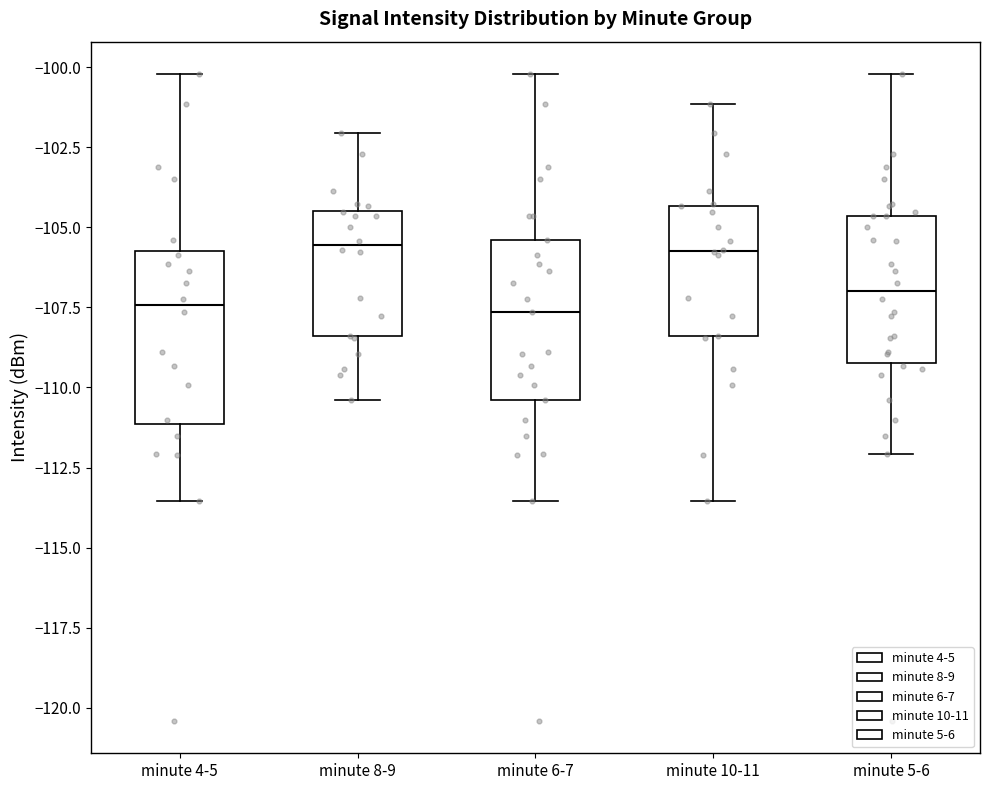

Reading left to right, transcribe this box plot: for each box, give where its median line is, the range the box spans, and where its two whiskers end, as read against the y-axis. The values are not printed on the chart, so give them approximately, as read against the axis.

minute 4-5: median -107.5, box -111.0 to -106.0, whiskers -113.5 to -100.0
minute 8-9: median -105.5, box -108.5 to -104.5, whiskers -110.5 to -102.0
minute 6-7: median -107.5, box -110.5 to -105.5, whiskers -113.5 to -100.0
minute 10-11: median -105.5, box -108.5 to -104.5, whiskers -113.5 to -101.0
minute 5-6: median -107.0, box -109.0 to -104.5, whiskers -112.0 to -100.0